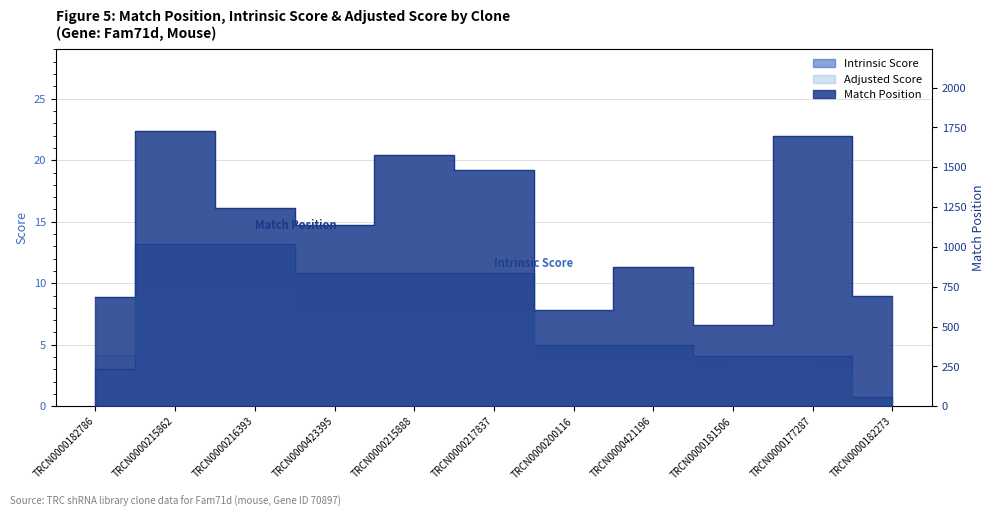

Reading right to left, transcribe all the data shown in this chart.

Match Position: TRCN0000182273=692.0	TRCN0000177287=1695.0	TRCN0000181506=510.0	TRCN0000421196=873.0	TRCN0000200116=604.0	TRCN0000217837=1484.0	TRCN0000215888=1575.0	TRCN0000423395=1135.0	TRCN0000216393=1242.0	TRCN0000215862=1725.0	TRCN0000182786=687.0
Intrinsic Score: TRCN0000182273=0.8	TRCN0000177287=4.0	TRCN0000181506=4.0	TRCN0000421196=5.0	TRCN0000200116=5.0	TRCN0000217837=10.8	TRCN0000215888=10.8	TRCN0000423395=10.8	TRCN0000216393=13.2	TRCN0000215862=13.2	TRCN0000182786=3.0
Adjusted Score: TRCN0000182273=0.5	TRCN0000177287=2.8	TRCN0000181506=2.8	TRCN0000421196=3.5	TRCN0000200116=3.5	TRCN0000217837=7.6	TRCN0000215888=7.6	TRCN0000423395=7.6	TRCN0000216393=9.2	TRCN0000215862=9.2	TRCN0000182786=4.2